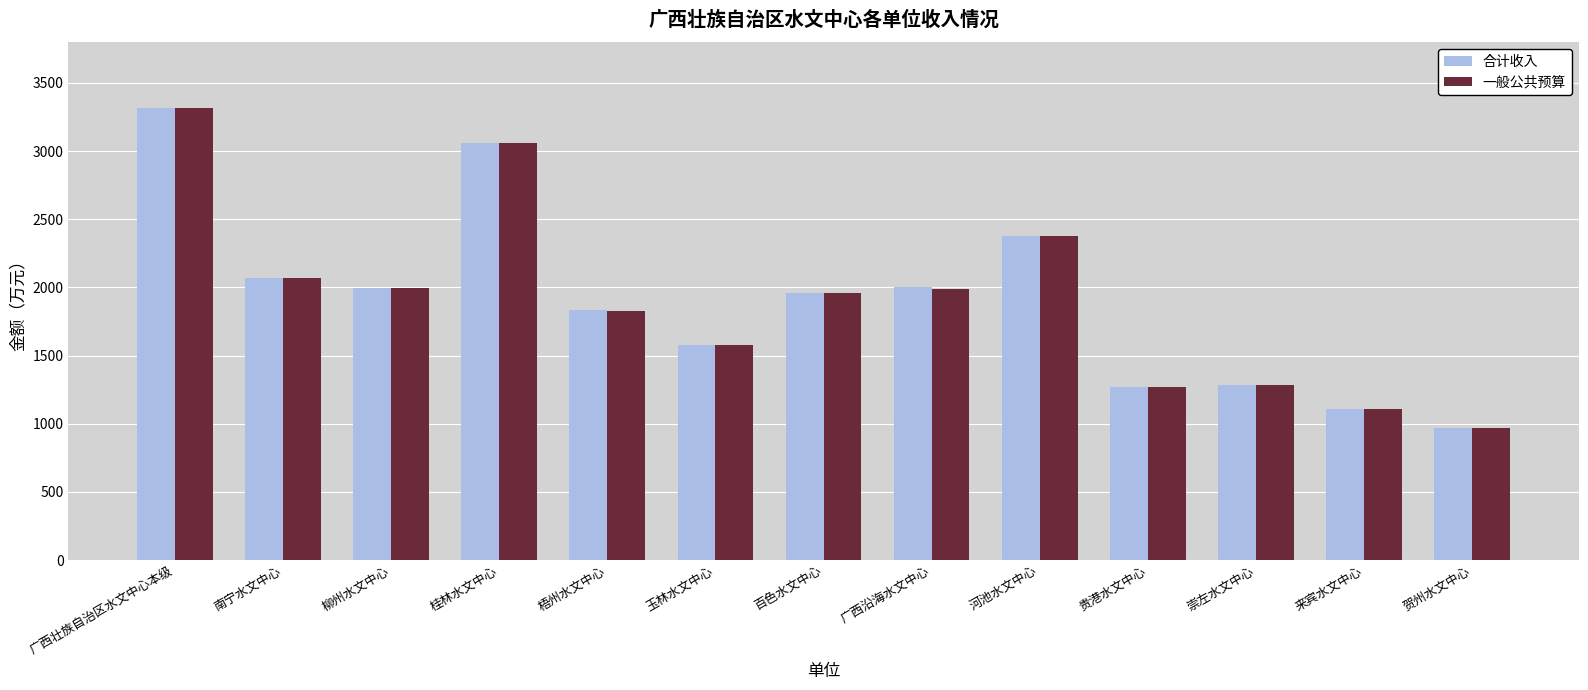

Is the value of 一般公共预算 at 河池水文中心 greater than the value of 合计收入 at 南宁水文中心?

Yes